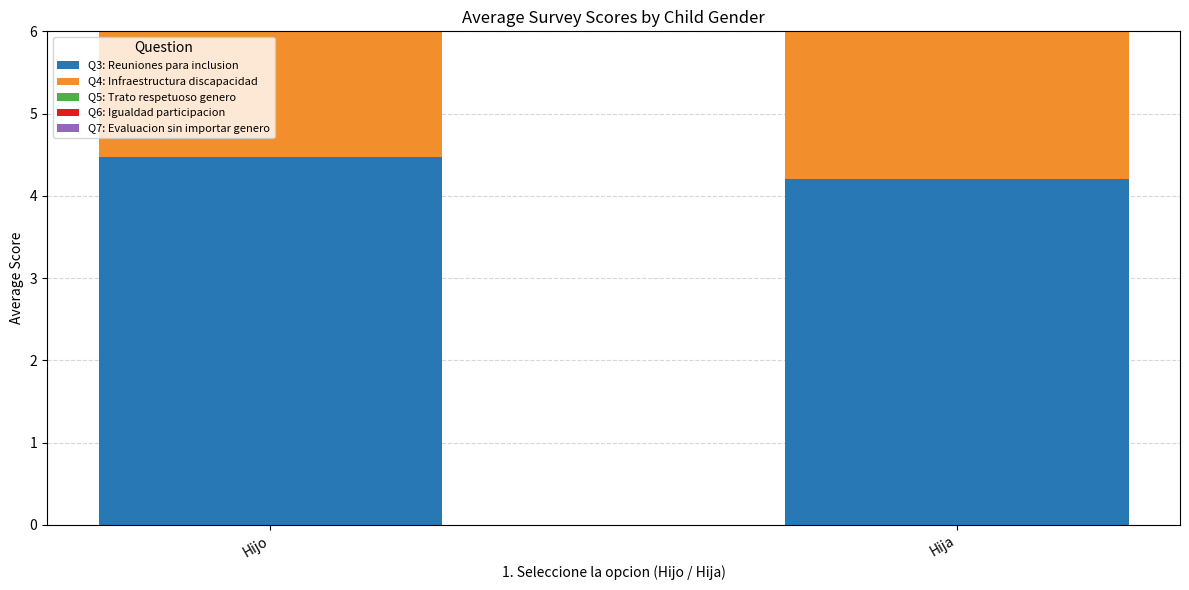

Is it true that Q7: Evaluacion sin importar genero equals 4.5 at Hija?

True